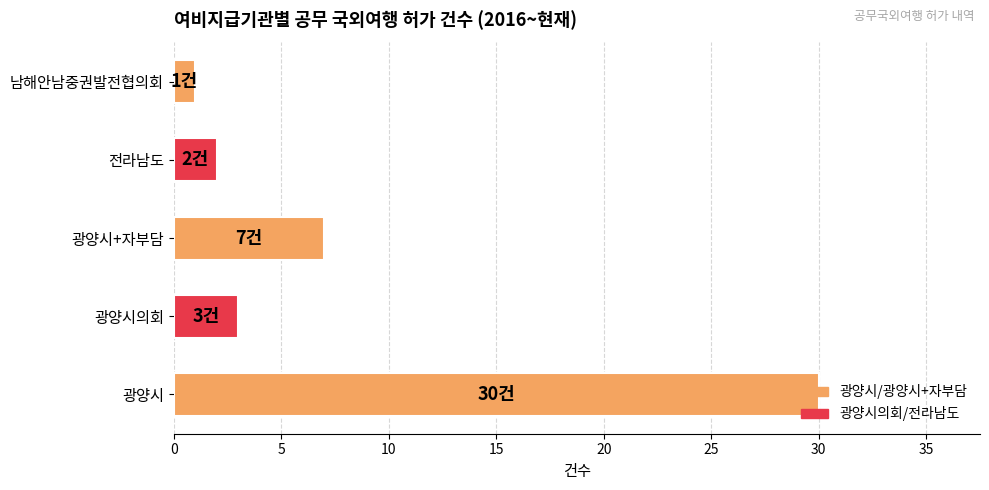

At which label is the value closest to 15?

광양시+자부담